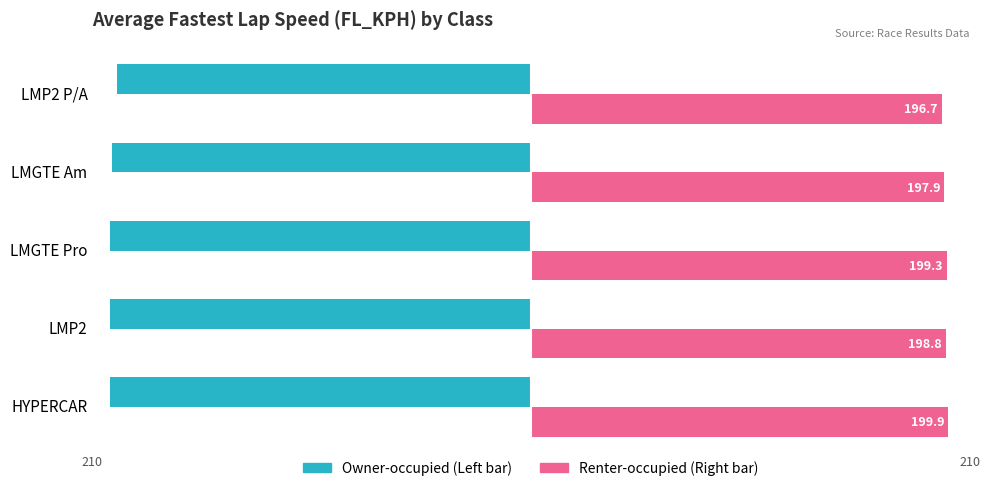

What is the total value across all series at LMP2 P/A?

-1.5